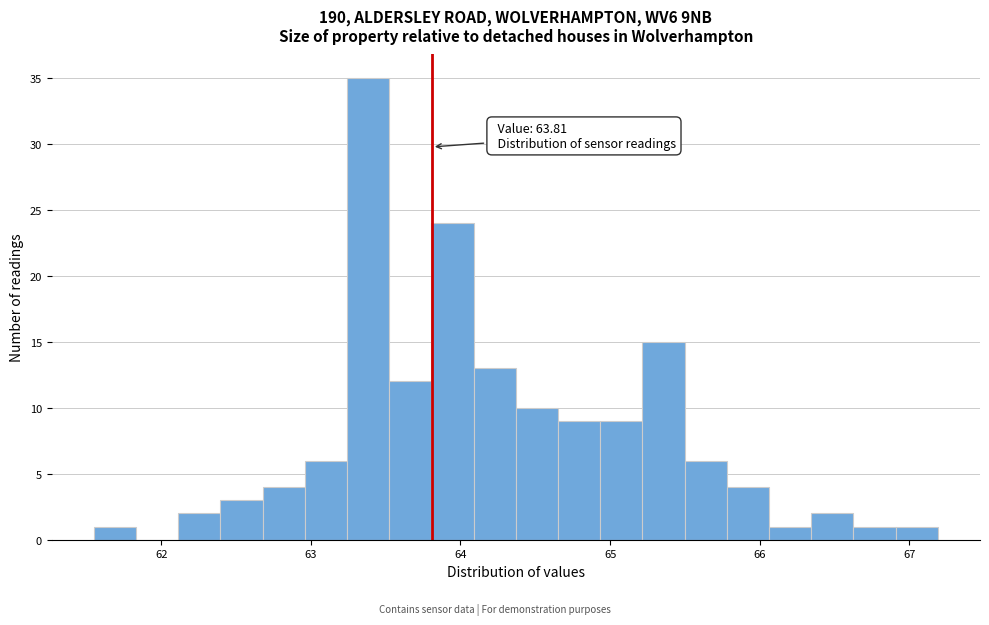

Around what value on the x-axis is the tallest bar? Give the approximate position of its centre, as read against the axis.

63.4